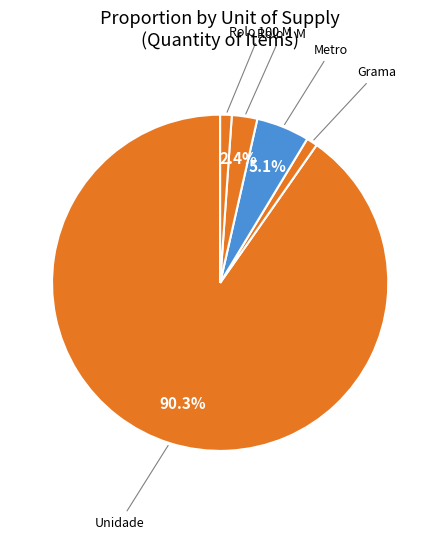

How many slices are in this pie chart?

5